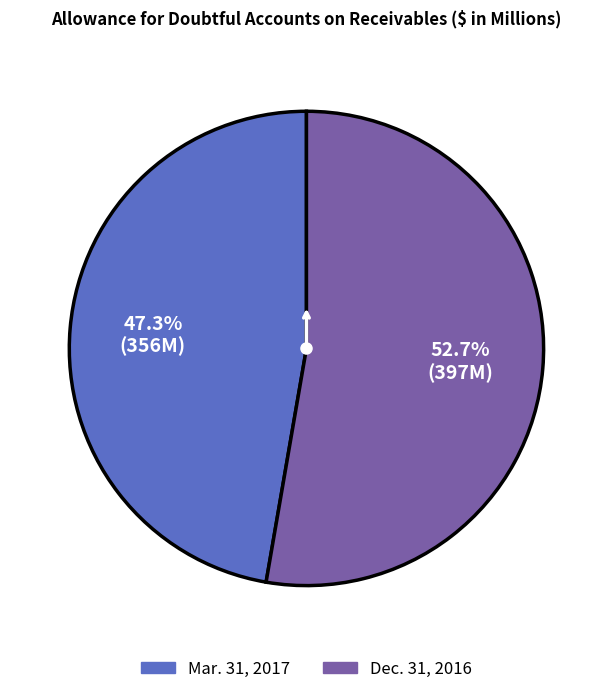

What is the ratio of the value at Mar. 31, 2017 to the value at Dec. 31, 2016?

0.9